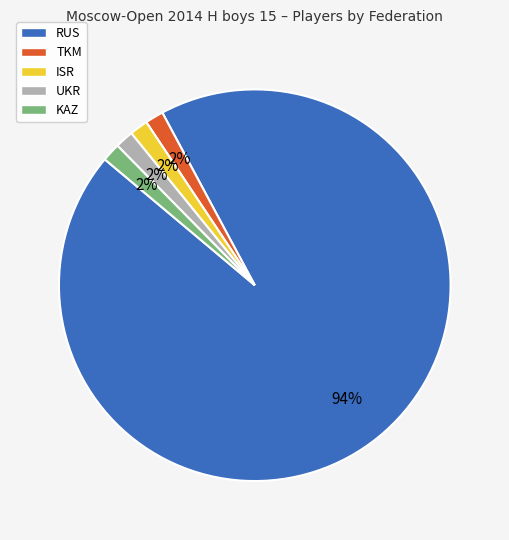

Which slice is the largest?

RUS